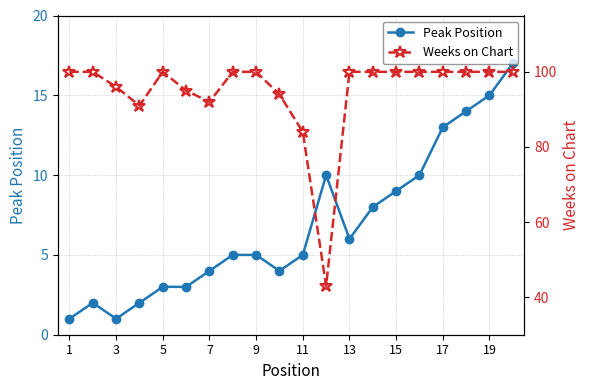

True or false: Peak Position has a value of 1 at 1.

True